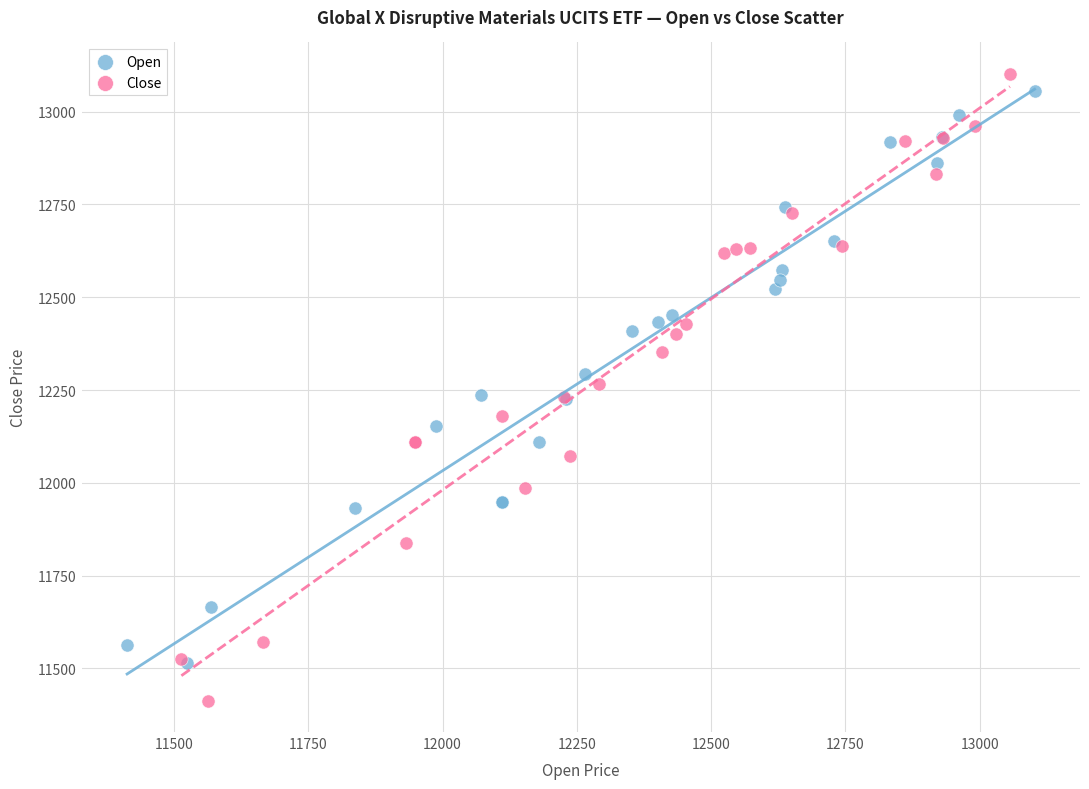

Which series has the largest Y range (max minus min)?

Close